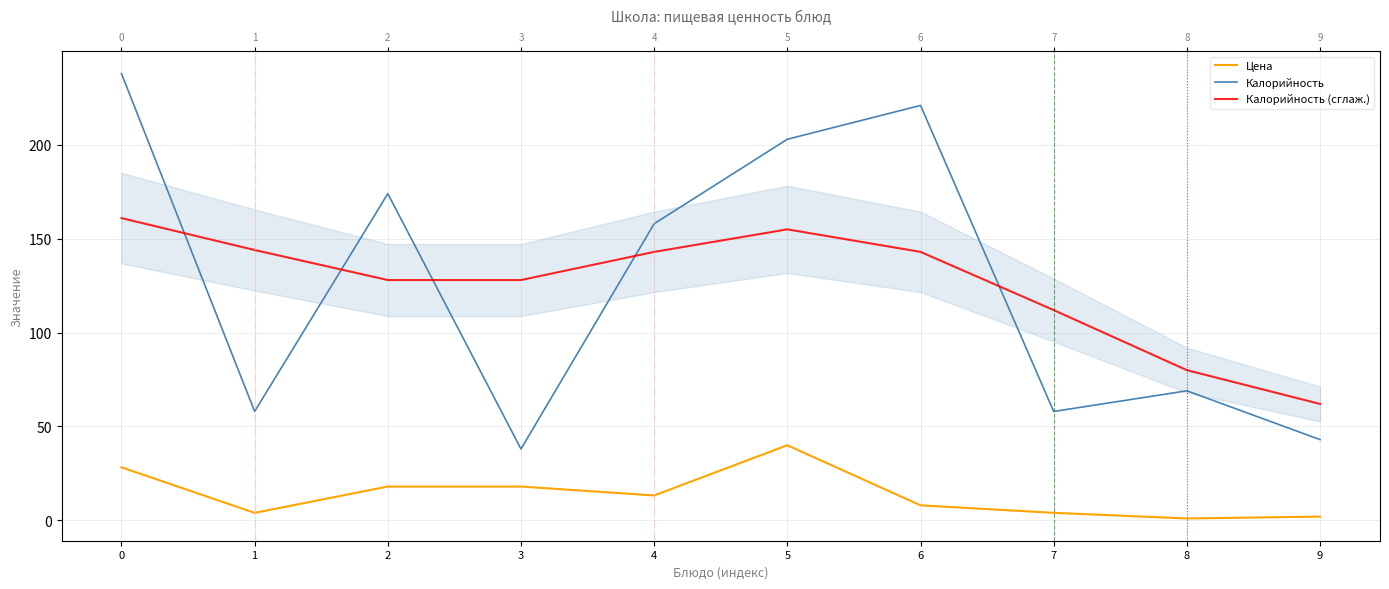

What is the total value across all series at 4?

314.3